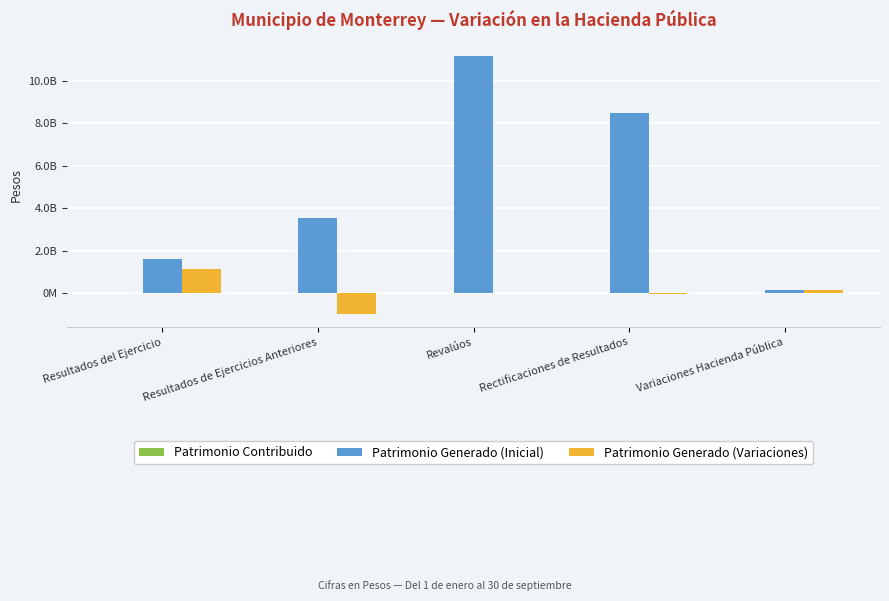

Does the chart contain stacked bars?

No